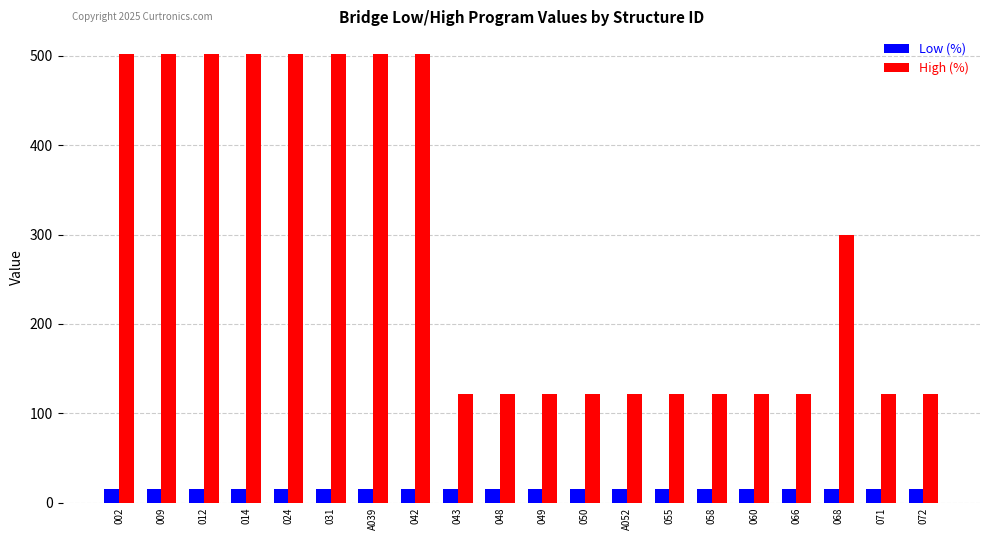

What are all the series names shown in the legend?

Low (%), High (%)